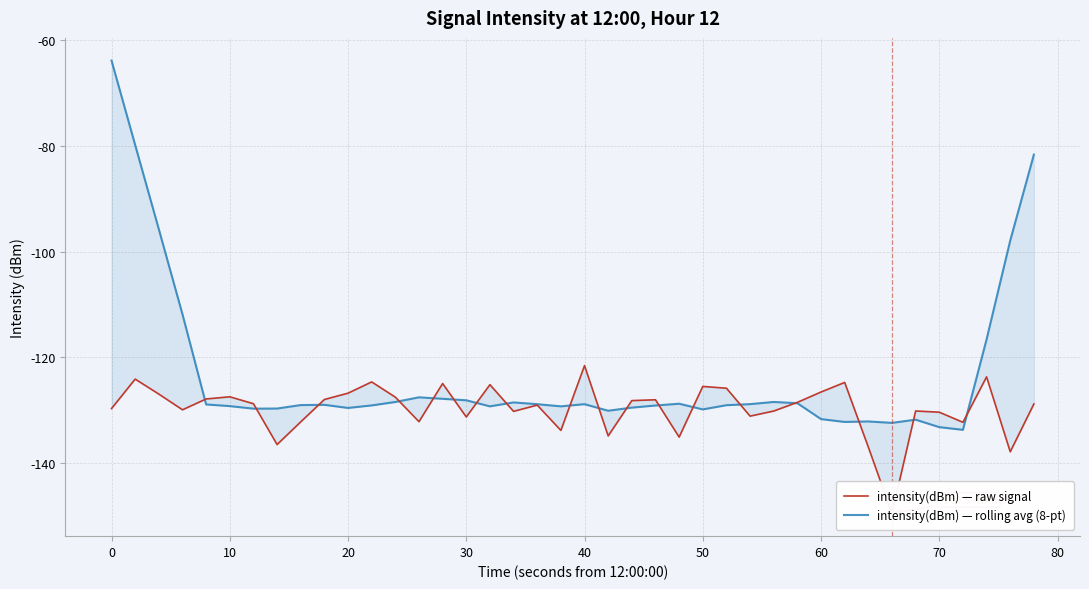

How many lines are shown in the chart?

2